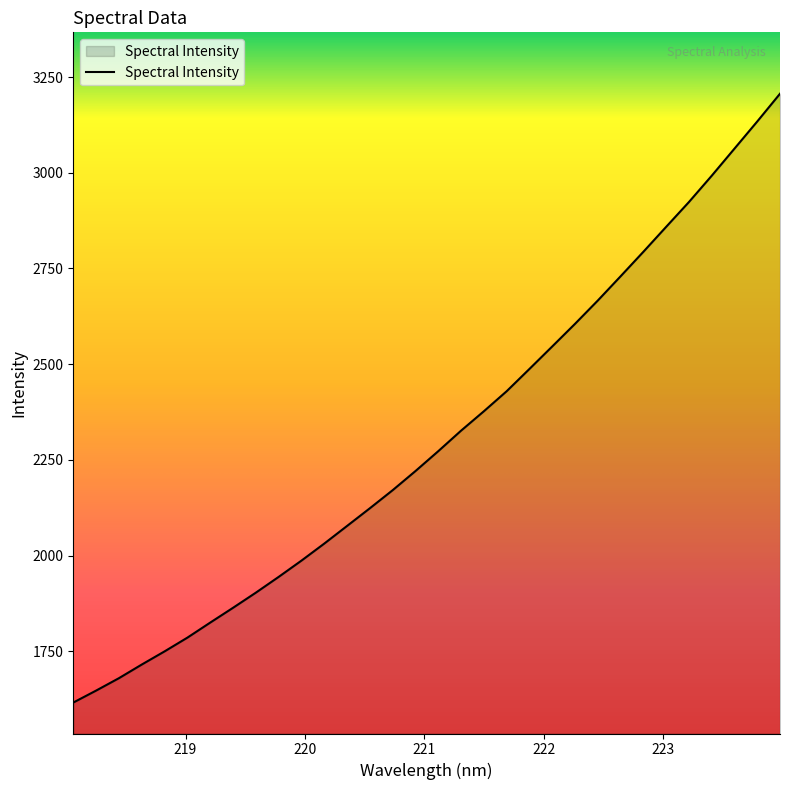

What is the maximum value shown in the chart?

3206.4